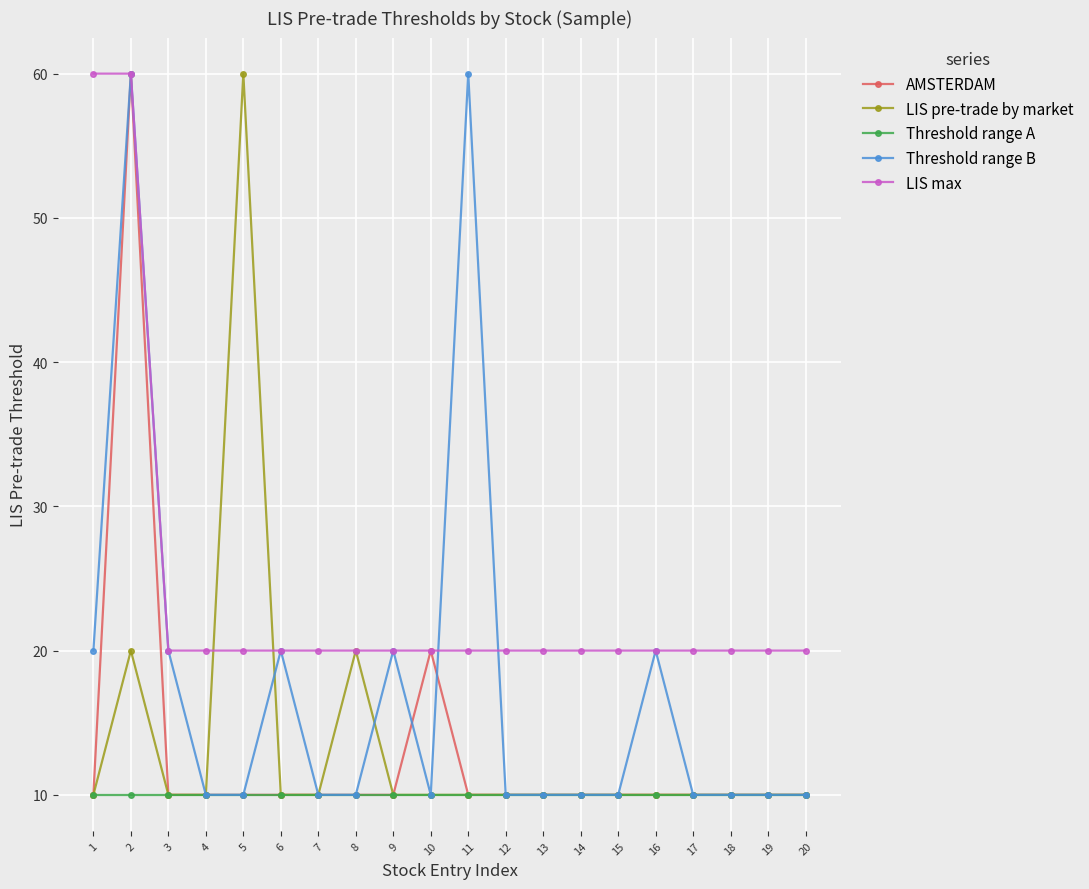

The LIS max series shows 20 at 4. True or false?

True